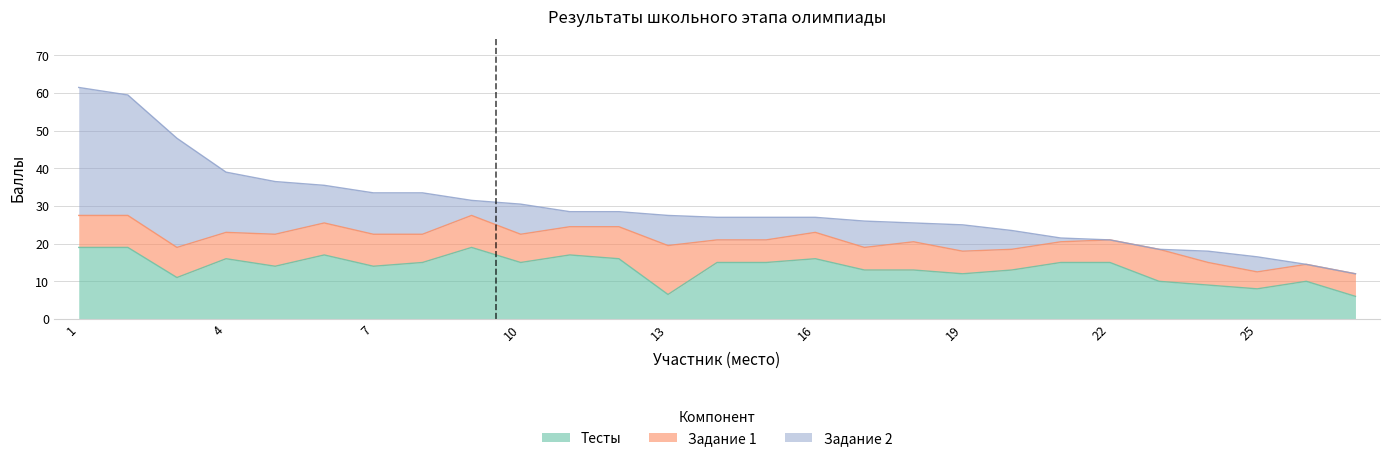

How many interior local valleys does the Задание 2 series have?

4